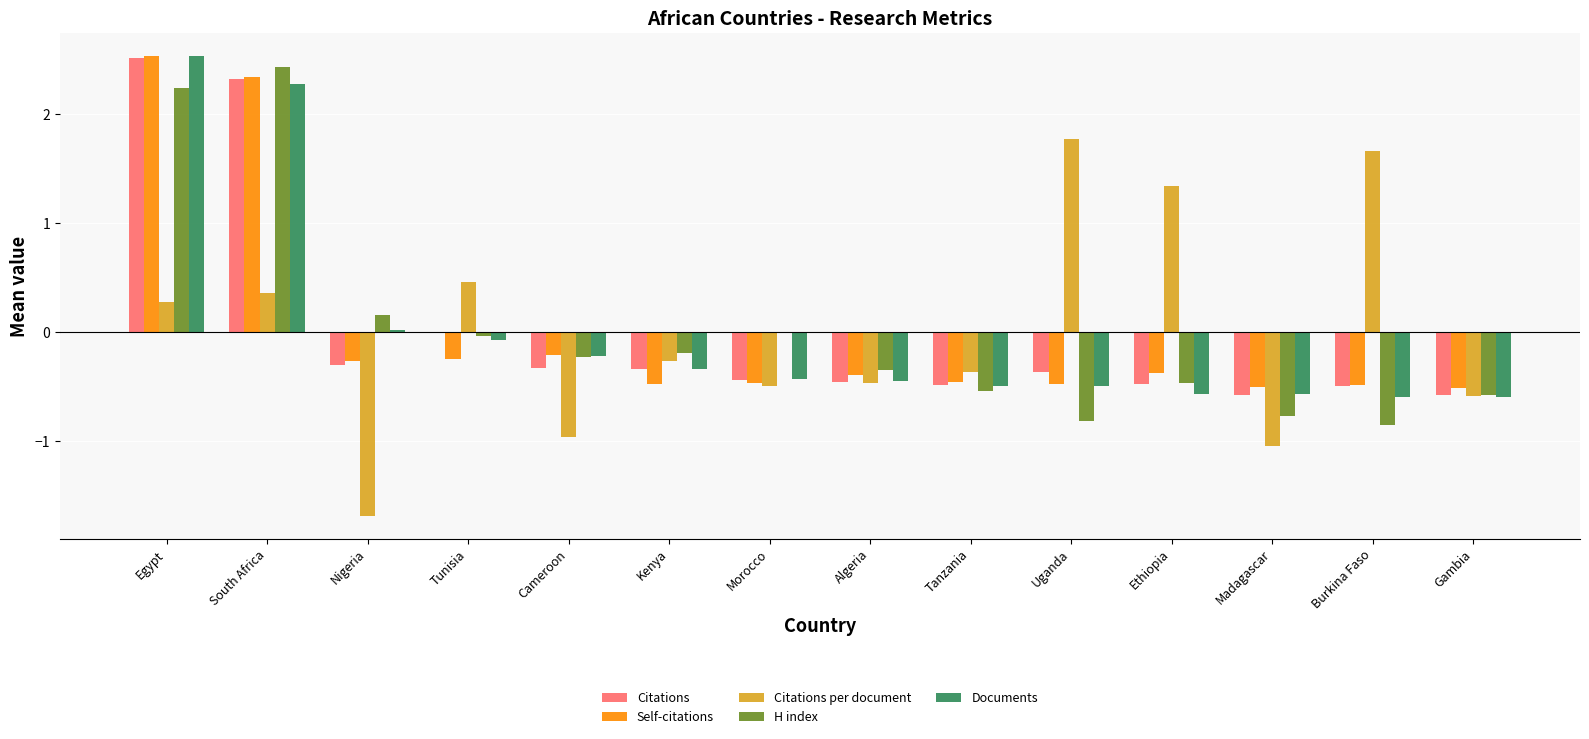

The Citations per document series shows -0.8 at Algeria. True or false?

False